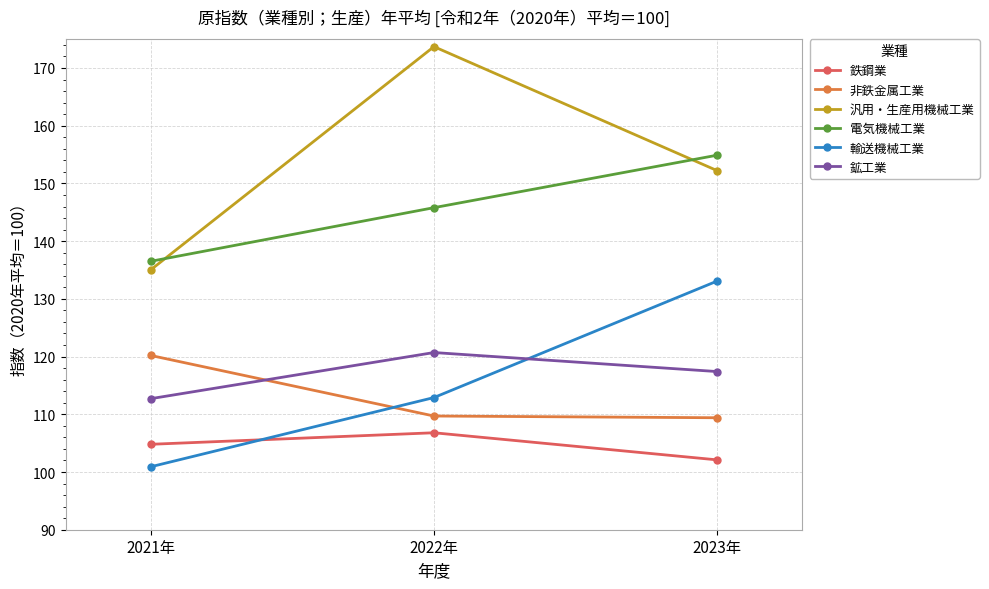

How many lines are shown in the chart?

6